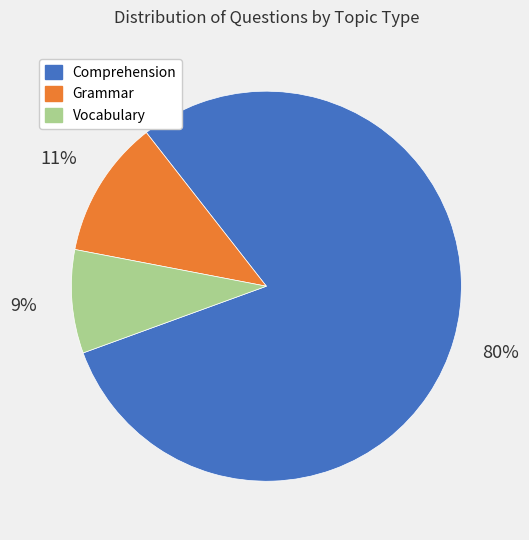

Is there a majority slice in this chart?

Yes